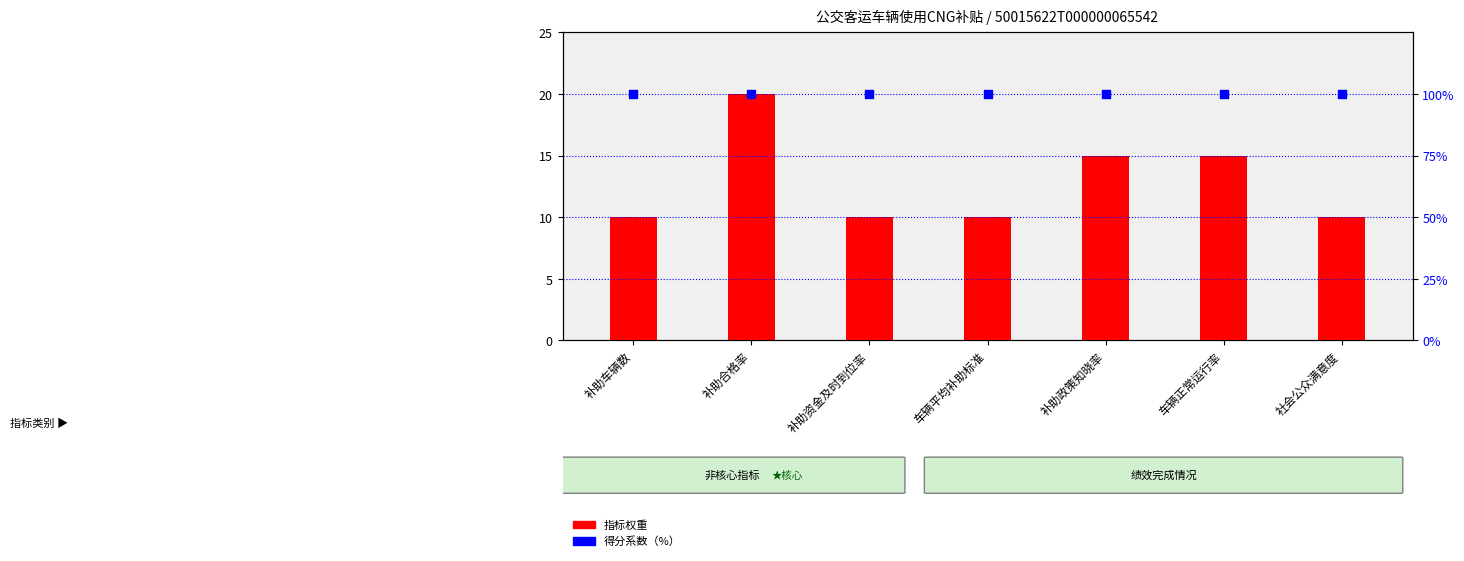

Which series has the largest total across all categories?

得分系数（%）